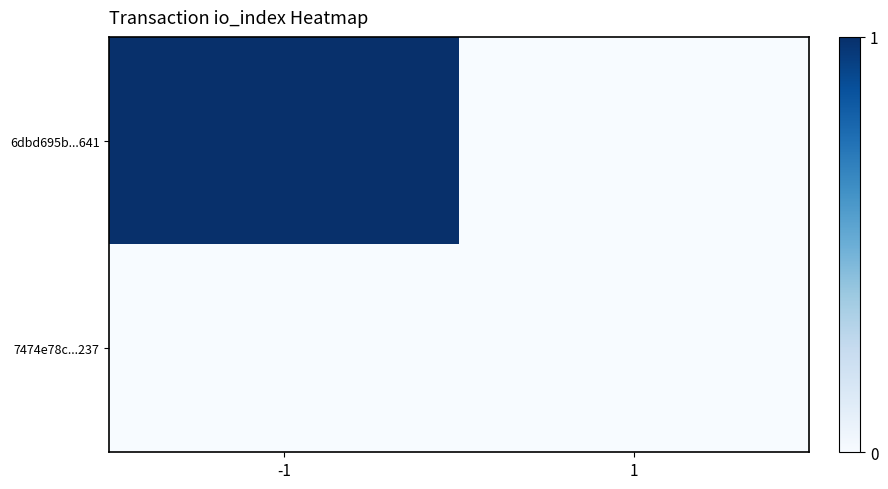

At how many categories does at least one series exceed 0?

1